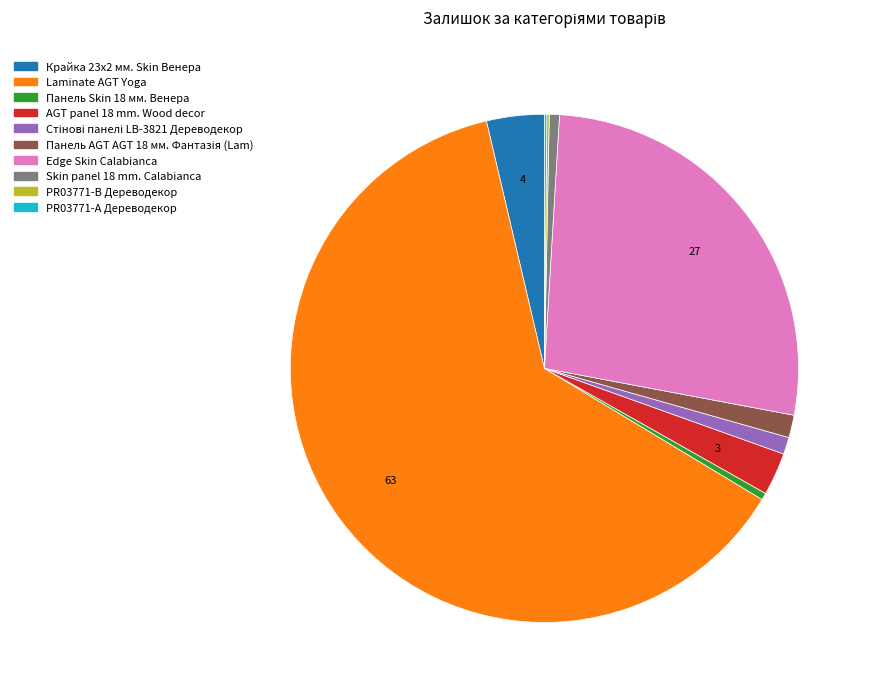

Is there any slice that represents more than half of the pie?

Yes